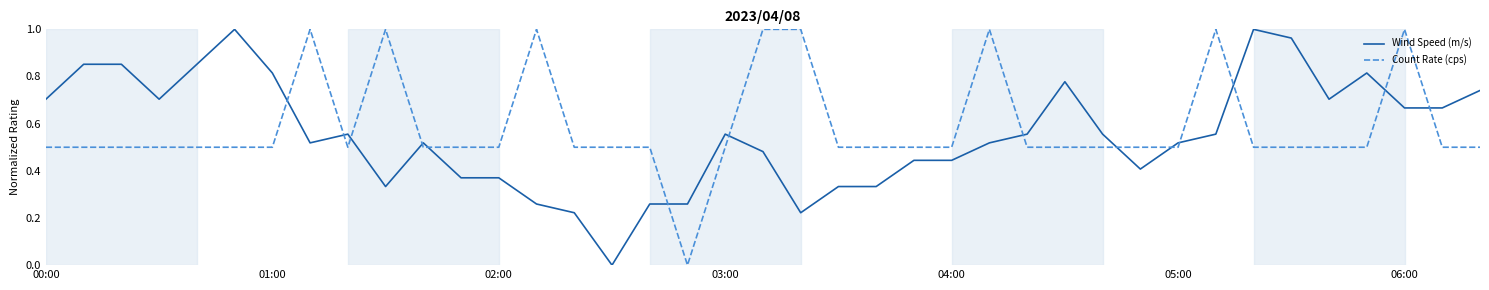

True or false: Count Rate (cps) and Wind Speed (m/s) intersect in this chart.

True